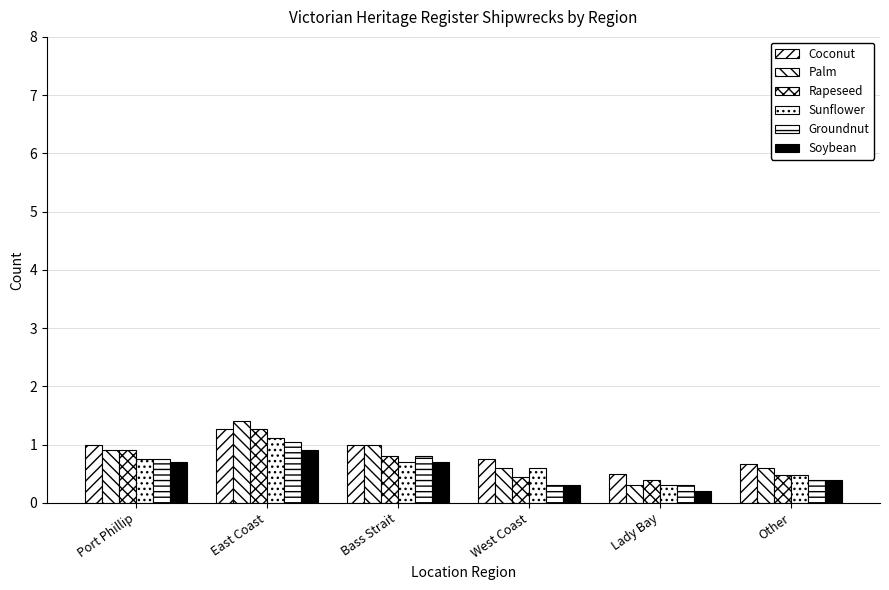

True or false: Sunflower has a value of 0.5 at Other.

True